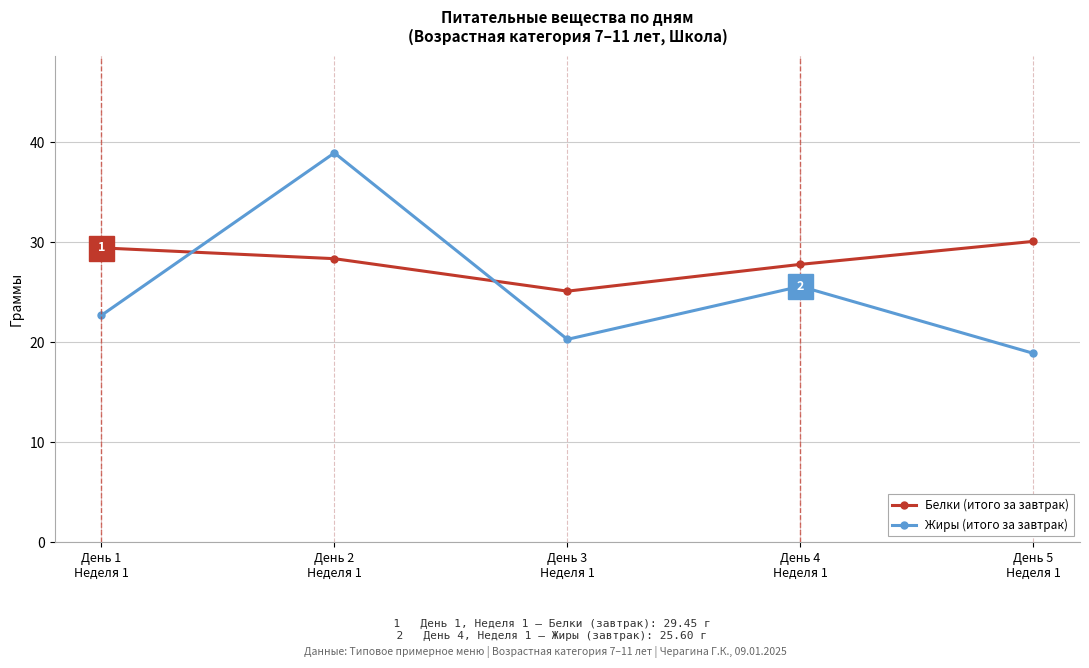

What is the difference between the highest and lowest values at День 5
Неделя 1?

11.2